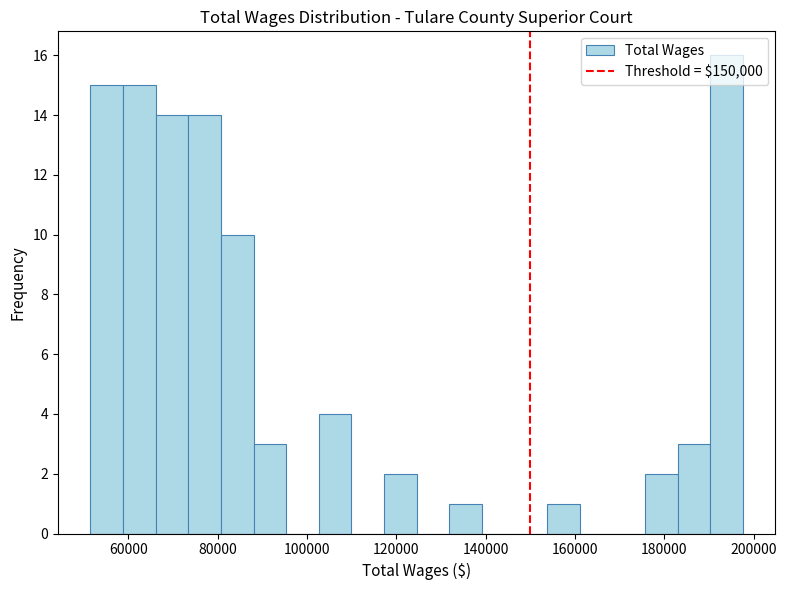

Read against the x-axis, roughly where is the centre of the tallest bar?

194000